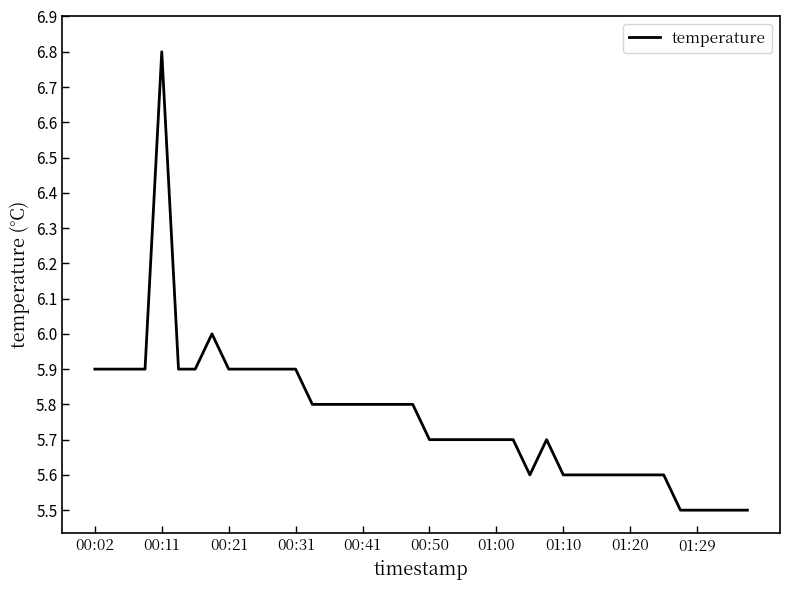

What is the greatest value displayed?

6.8